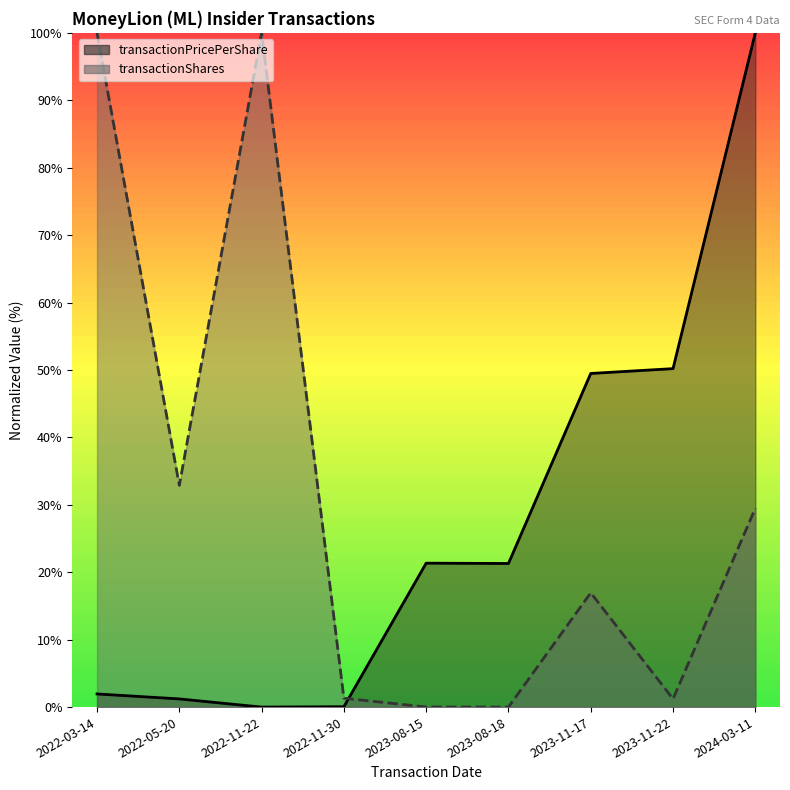

What is the difference between the highest and lowest values at 2023-11-17?

32.5